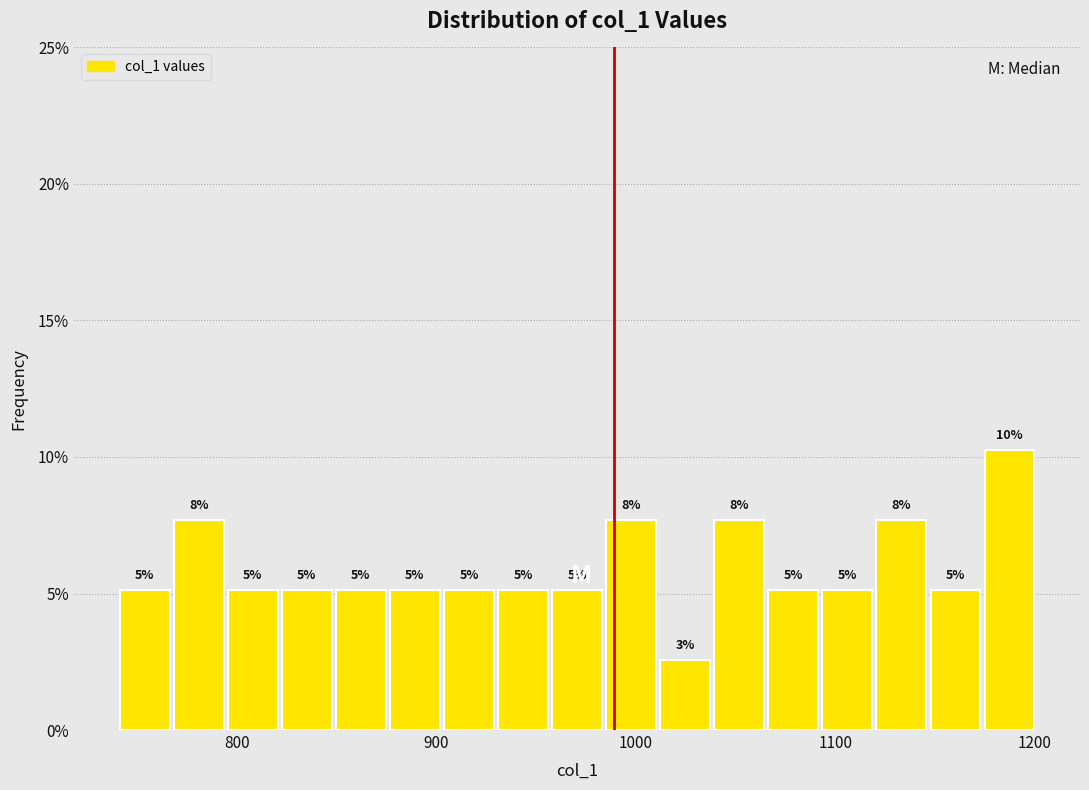

Read against the x-axis, roughly where is the centre of the tallest bar?

1190